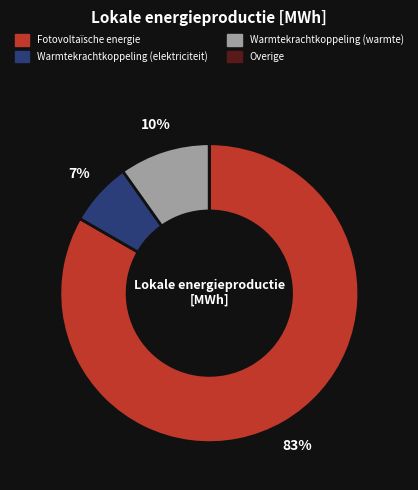

Is there any slice that represents more than half of the pie?

Yes